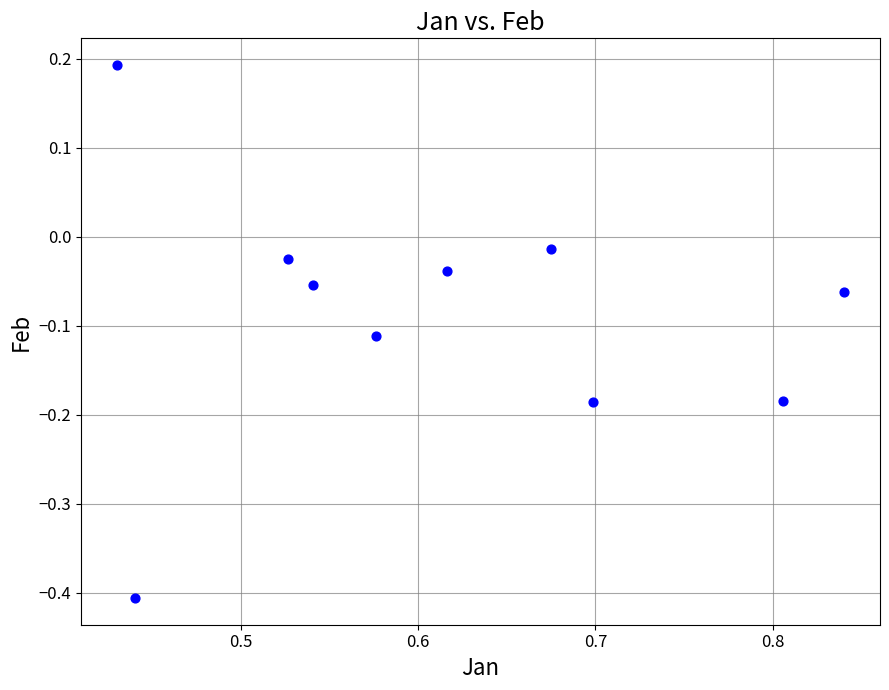

What is the average X value?

0.6